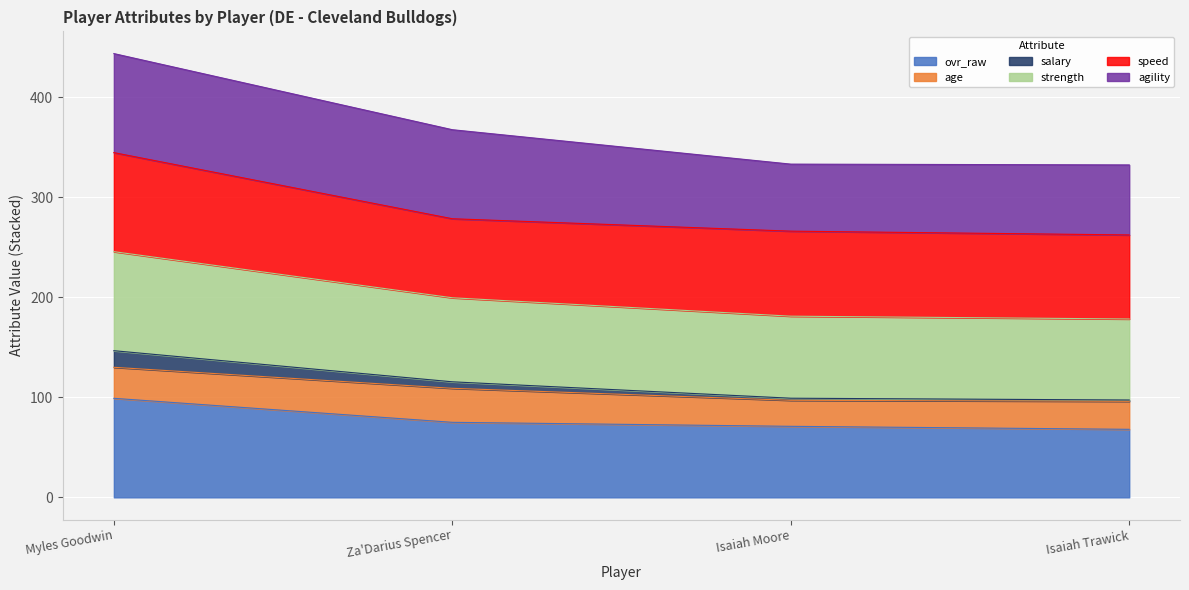

True or false: ovr_raw has a value of 71.0 at Isaiah Moore.

True